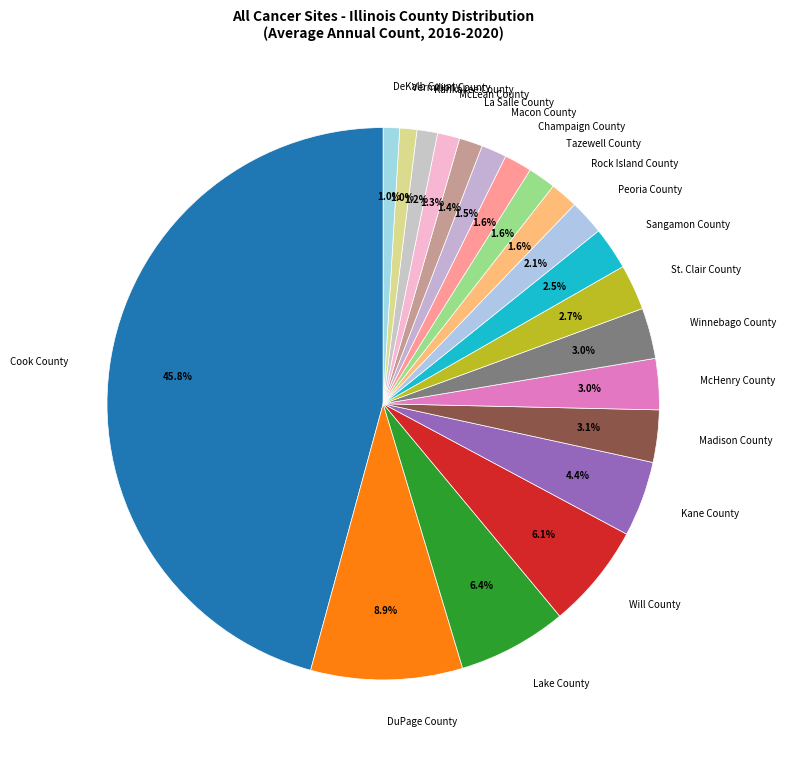

How much of the chart is everything except Vermilion County?

99.0%